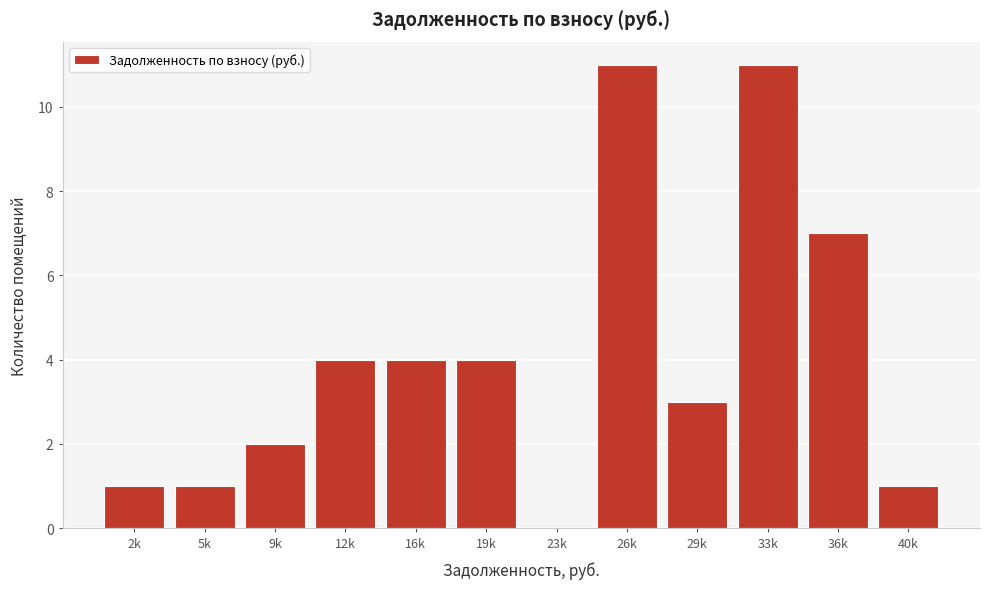

Reading left to right, extract all data points from this chart.

2k=1	5k=1	9k=2	12k=4	16k=4	19k=4	23k=0	26k=11	29k=3	33k=11	36k=7	40k=1